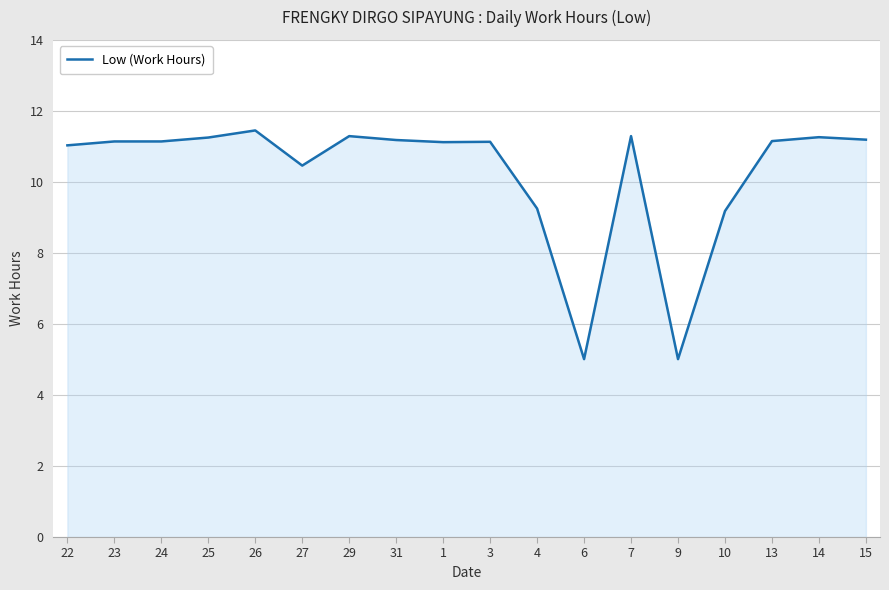

Approximately how many times larger is the value at 25 compared to 15?

1.0